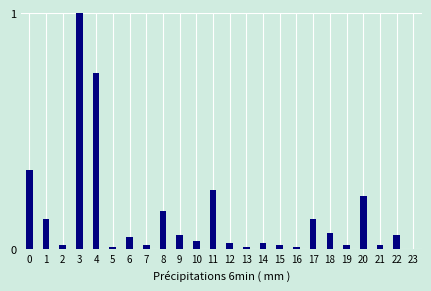

What is the change in value from 3 to 8?

-0.8